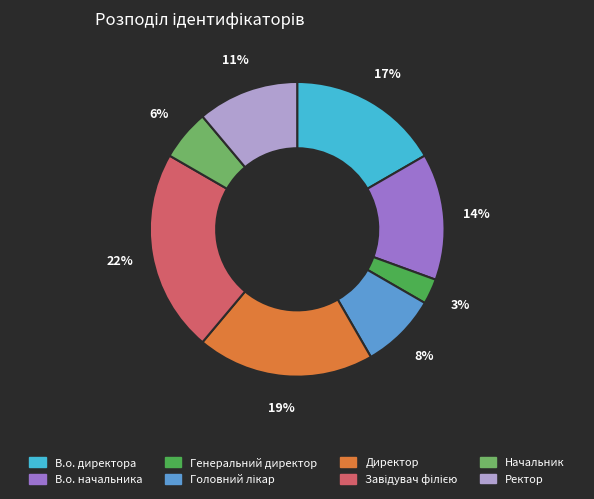

To the nearest percent, what portion does Генеральний директор represent?

3%